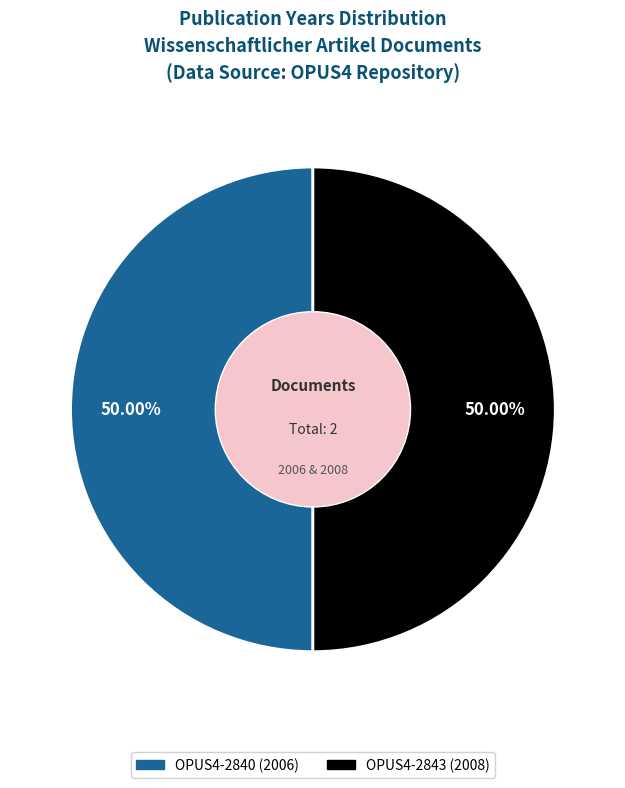

To the nearest percent, what portion does OPUS4-2843 (2008) represent?

50%